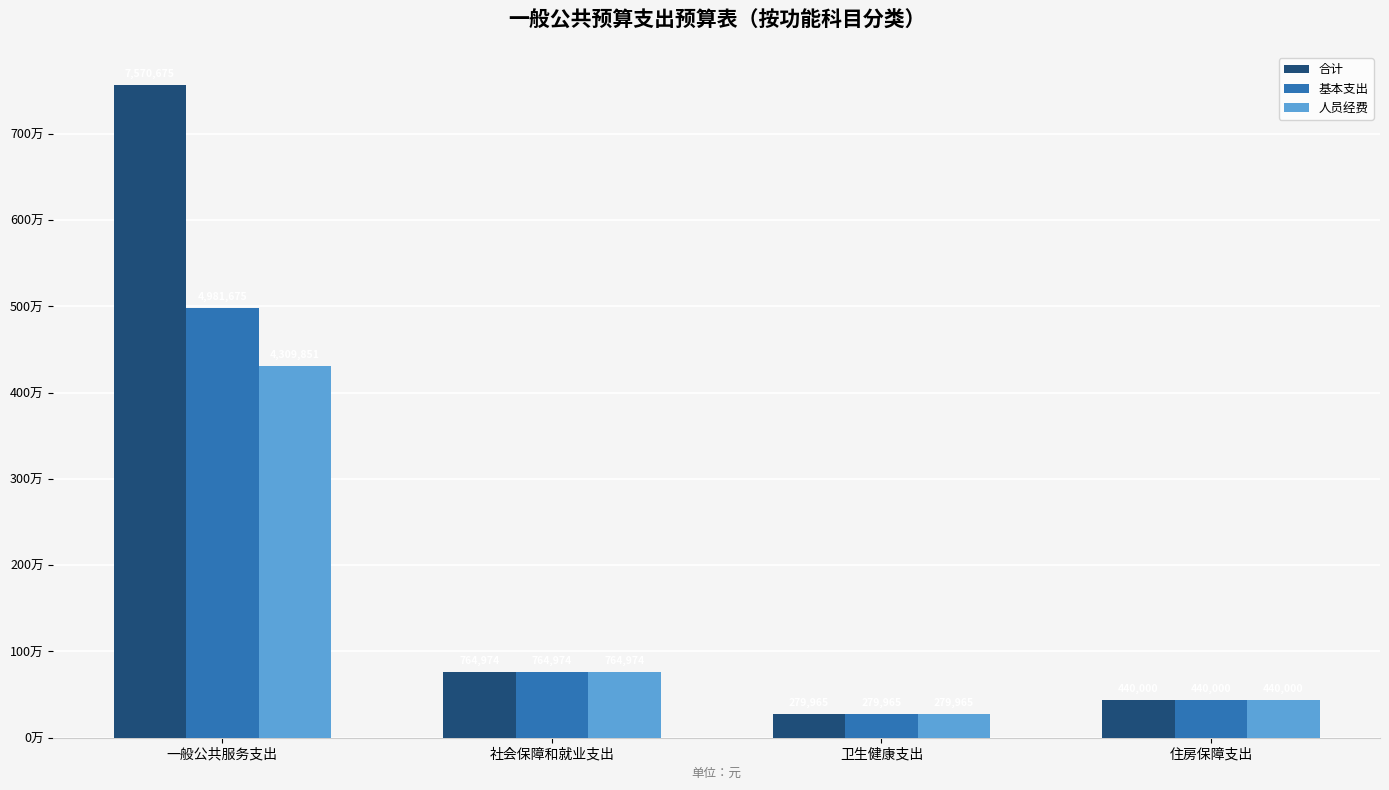

Does the chart contain any negative values?

No